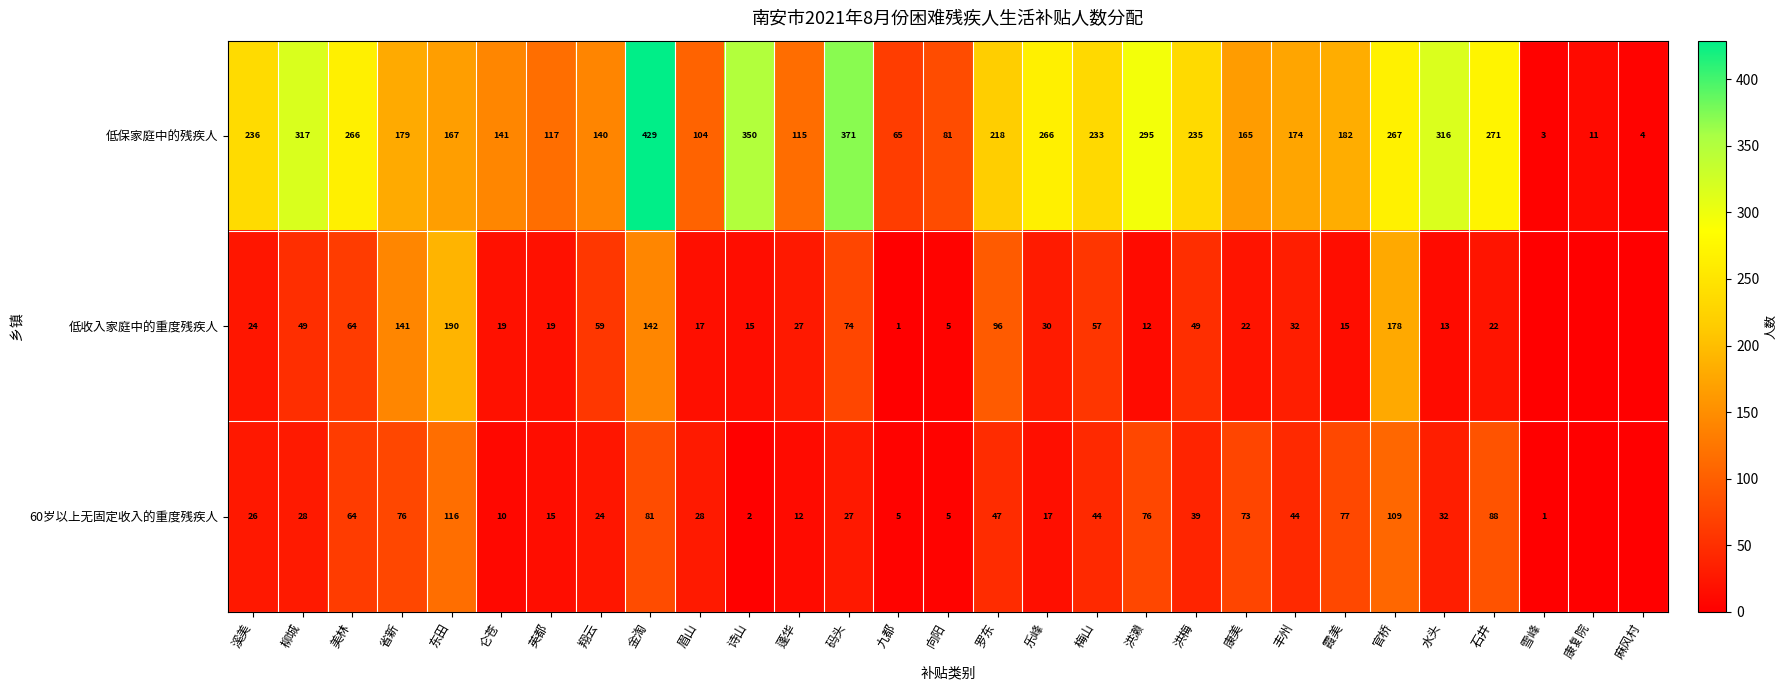

Between 美林 and 洪梅, which series saw the biggest shift?

低保家庭中的残疾人